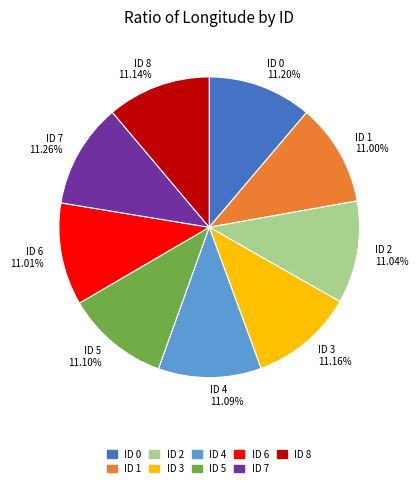

Is the sum of ID 7 11.26% and ID 4 11.09% greater than half?

No